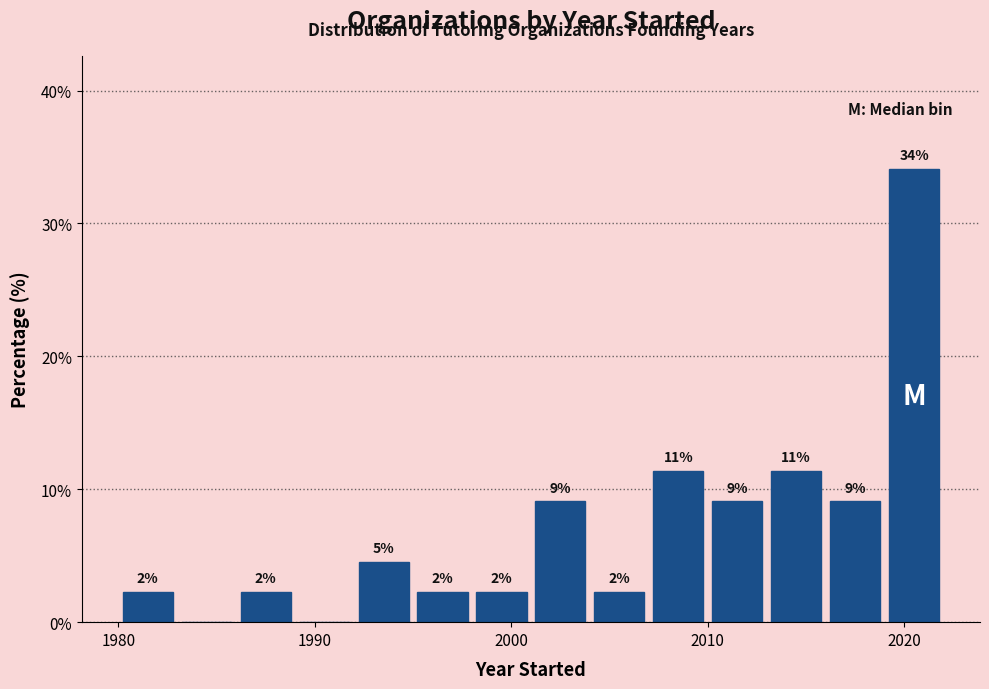

Around what value on the x-axis is the tallest bar? Give the approximate position of its centre, as read against the axis.

2021